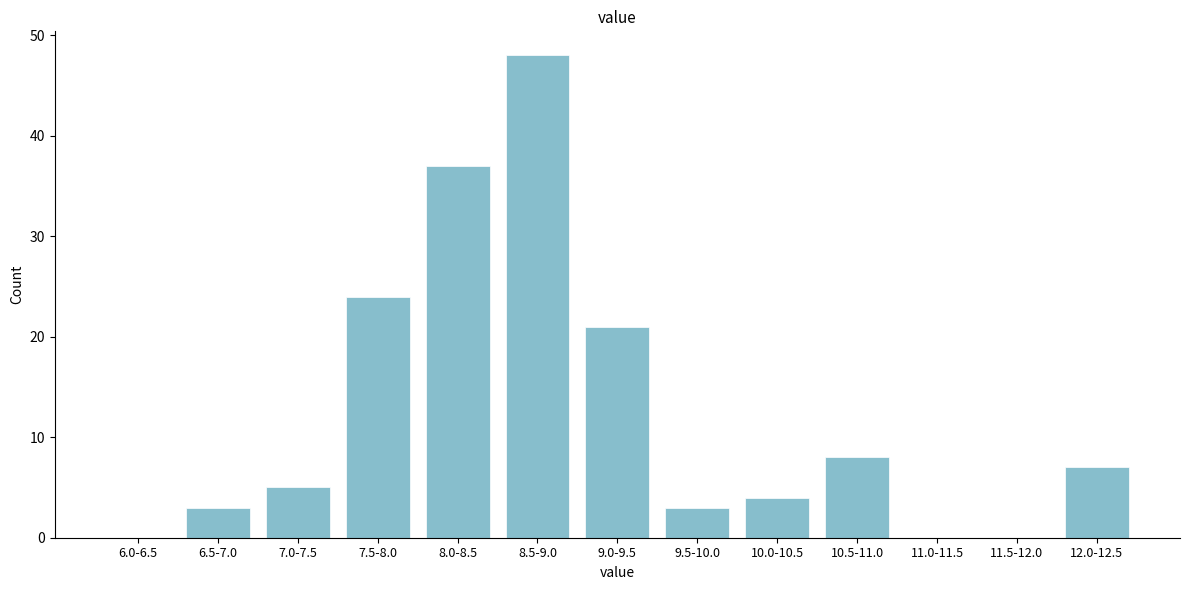

Reading left to right, what are all the values shown in this chart?

6.0-6.5=0	6.5-7.0=3	7.0-7.5=5	7.5-8.0=24	8.0-8.5=37	8.5-9.0=48	9.0-9.5=21	9.5-10.0=3	10.0-10.5=4	10.5-11.0=8	11.0-11.5=0	11.5-12.0=0	12.0-12.5=7